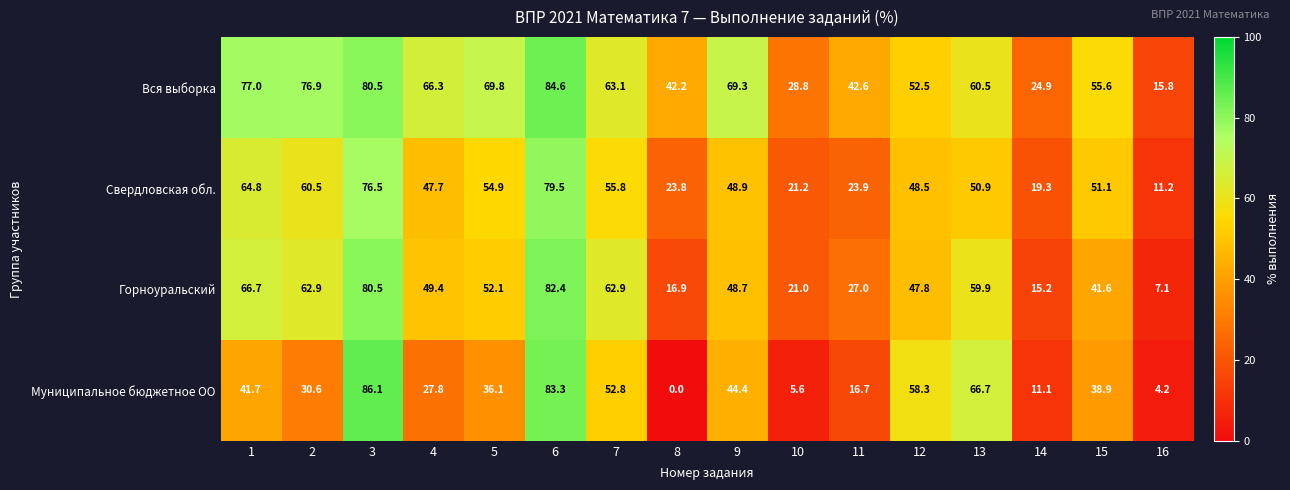

At which category does the chart reach its peak across all series?

3